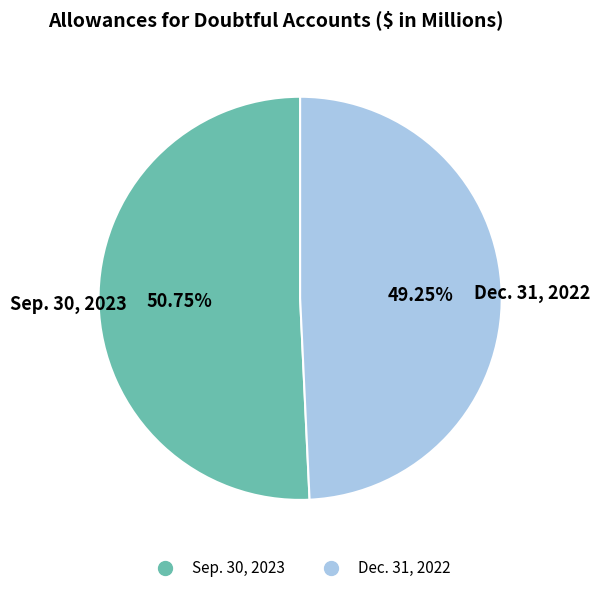

What is the smallest slice in the pie chart?

Dec. 31, 2022